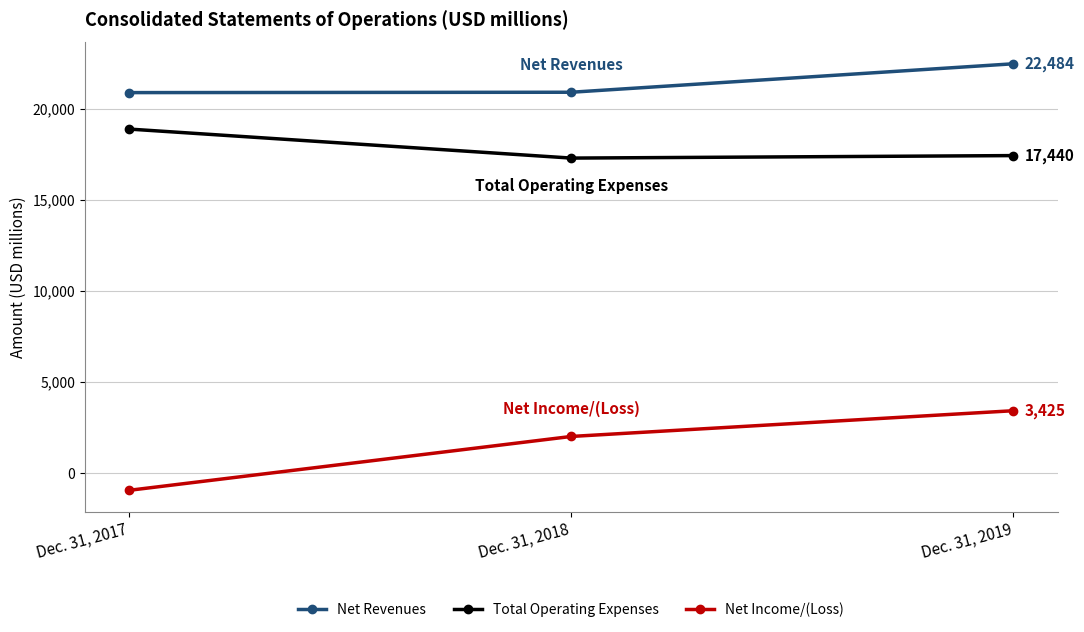

At which category does the chart reach its peak across all series?

Dec. 31, 2019